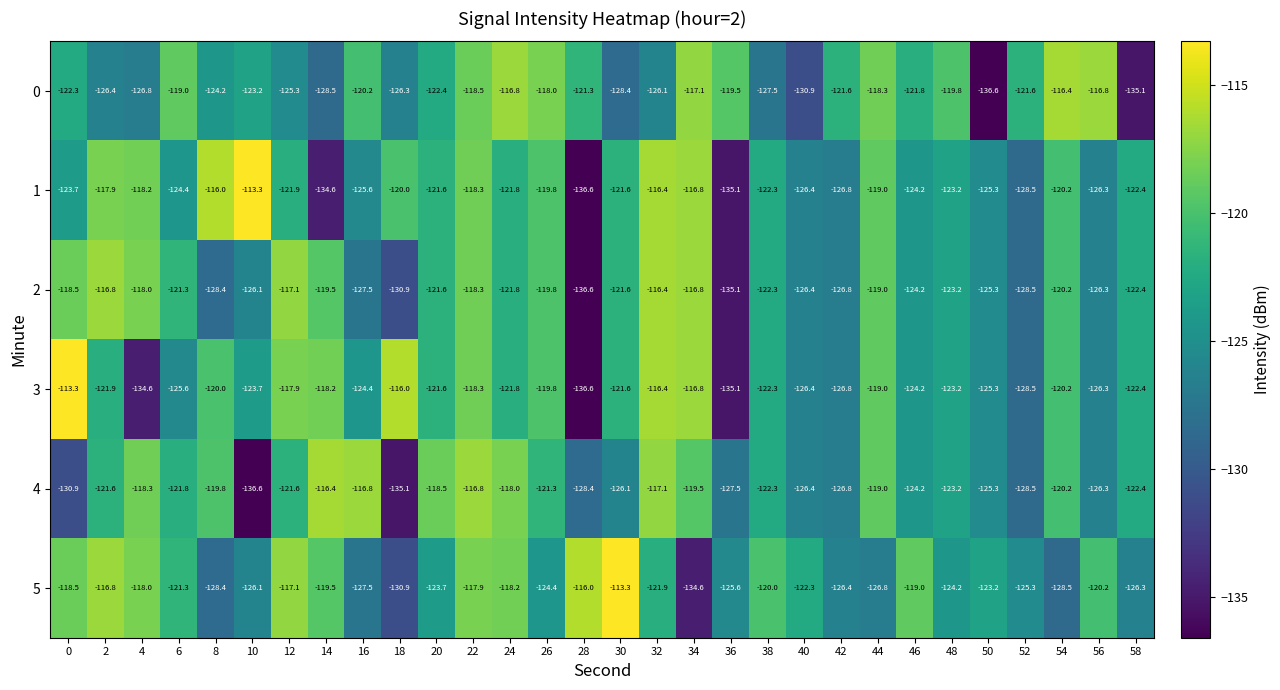

What is the difference between the highest and lowest values at 22?

1.7